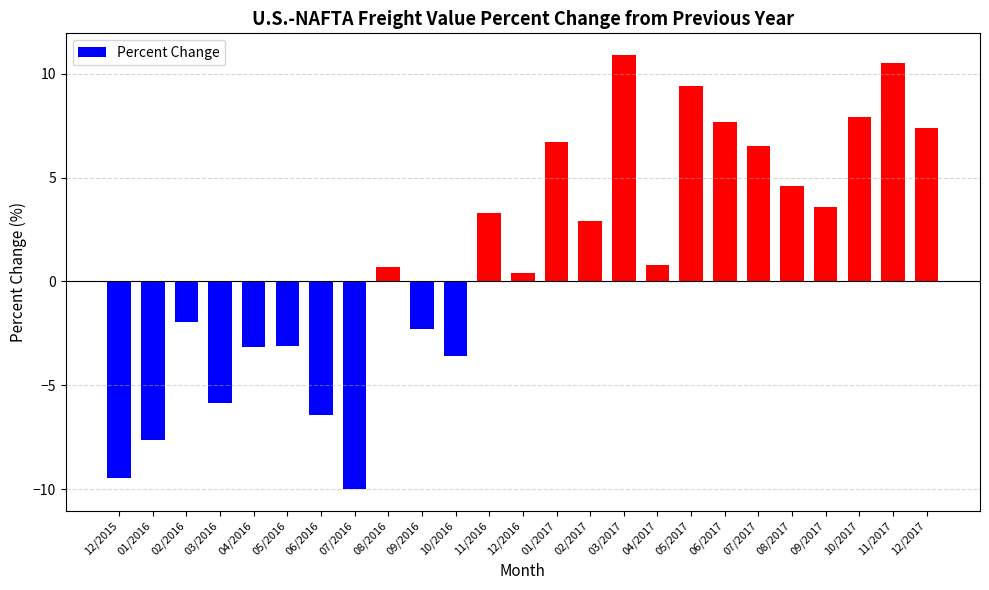

What is the minimum value shown in the chart?

-10.0